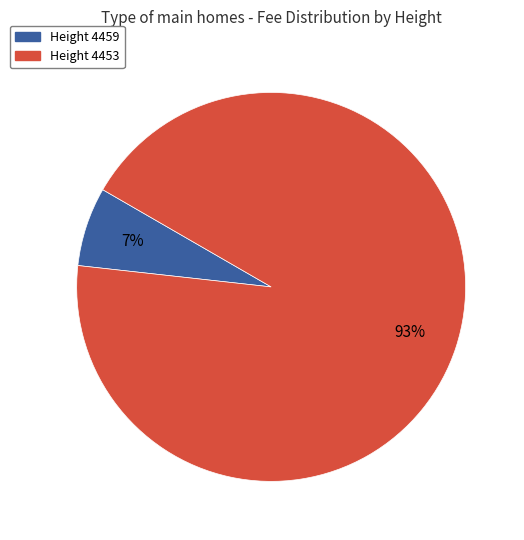

The Height 4459 slice represents 20% of the pie. True or false?

False